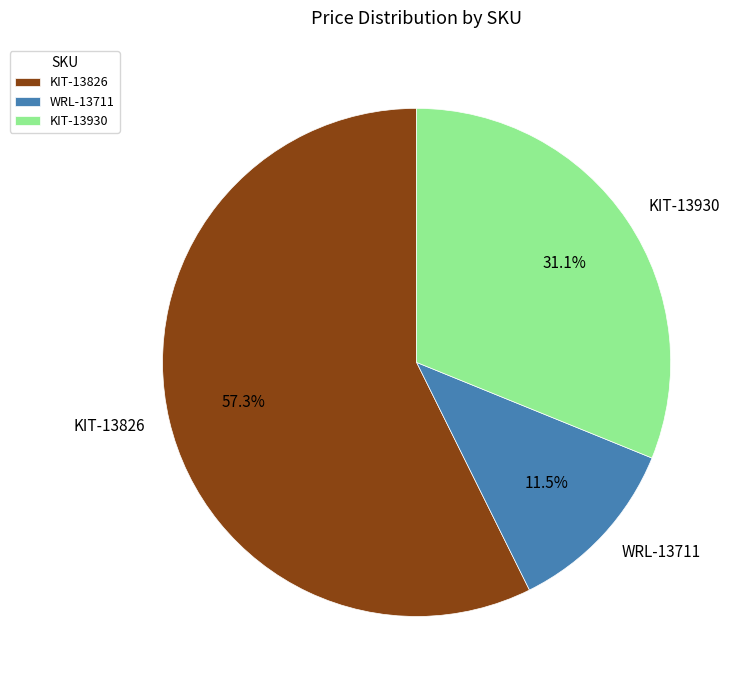

To the nearest percent, what percentage of the pie is KIT-13826?

57%